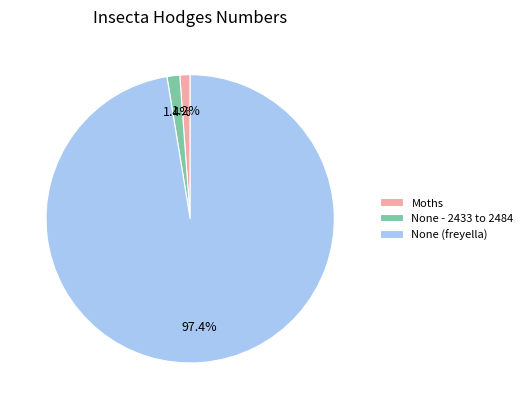

What is the largest slice in the pie chart?

None (freyella)